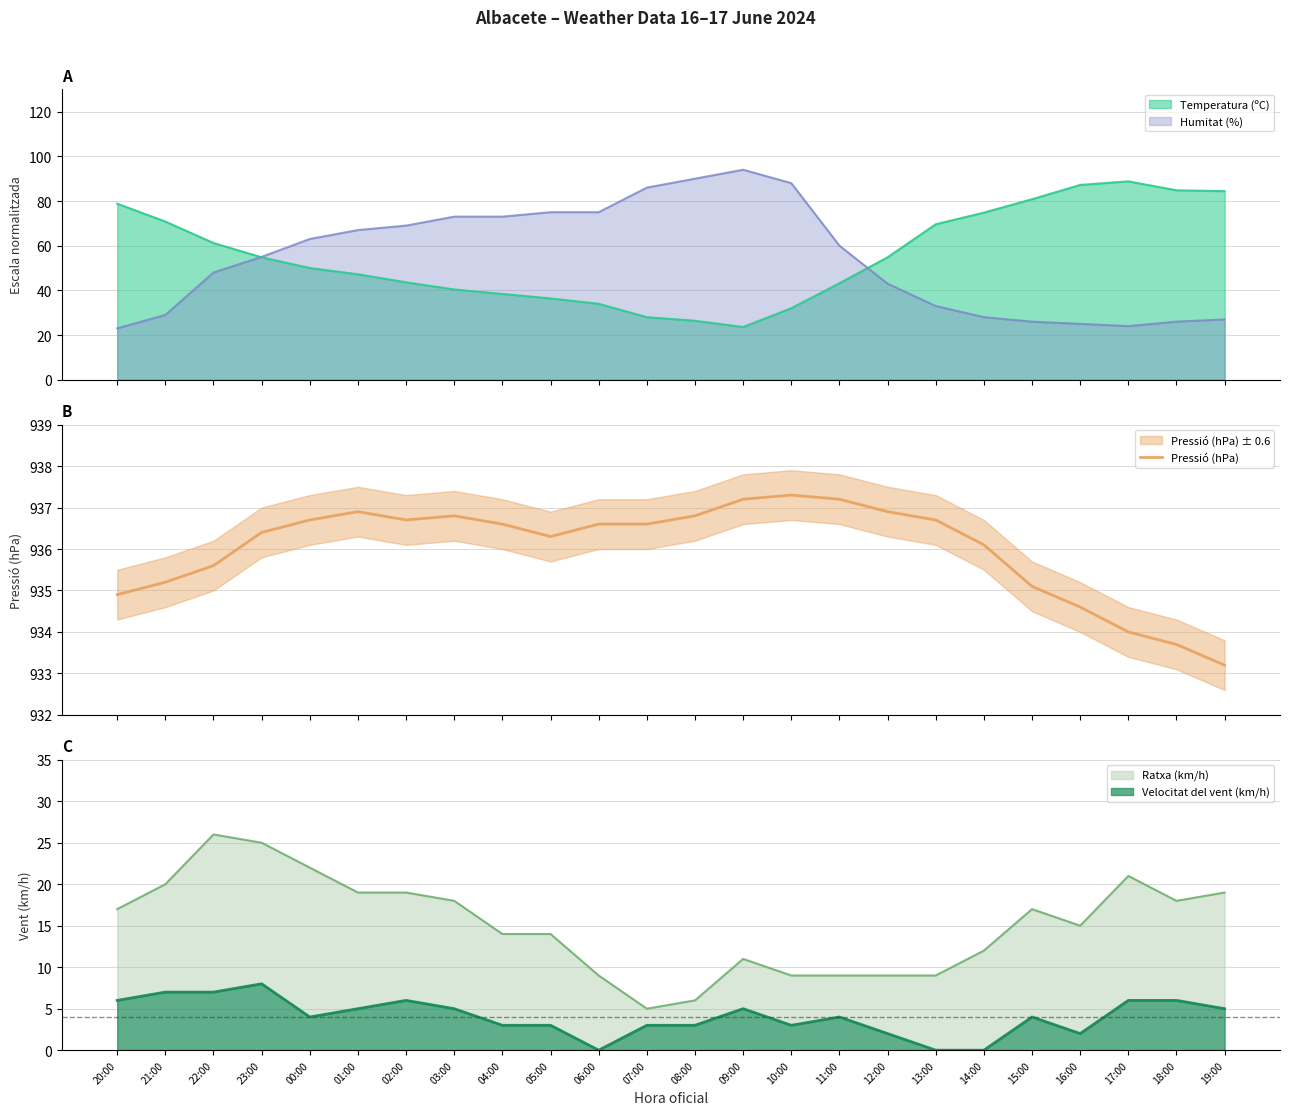

At which label does Velocitat del vent (km/h) reach its peak?

23:00